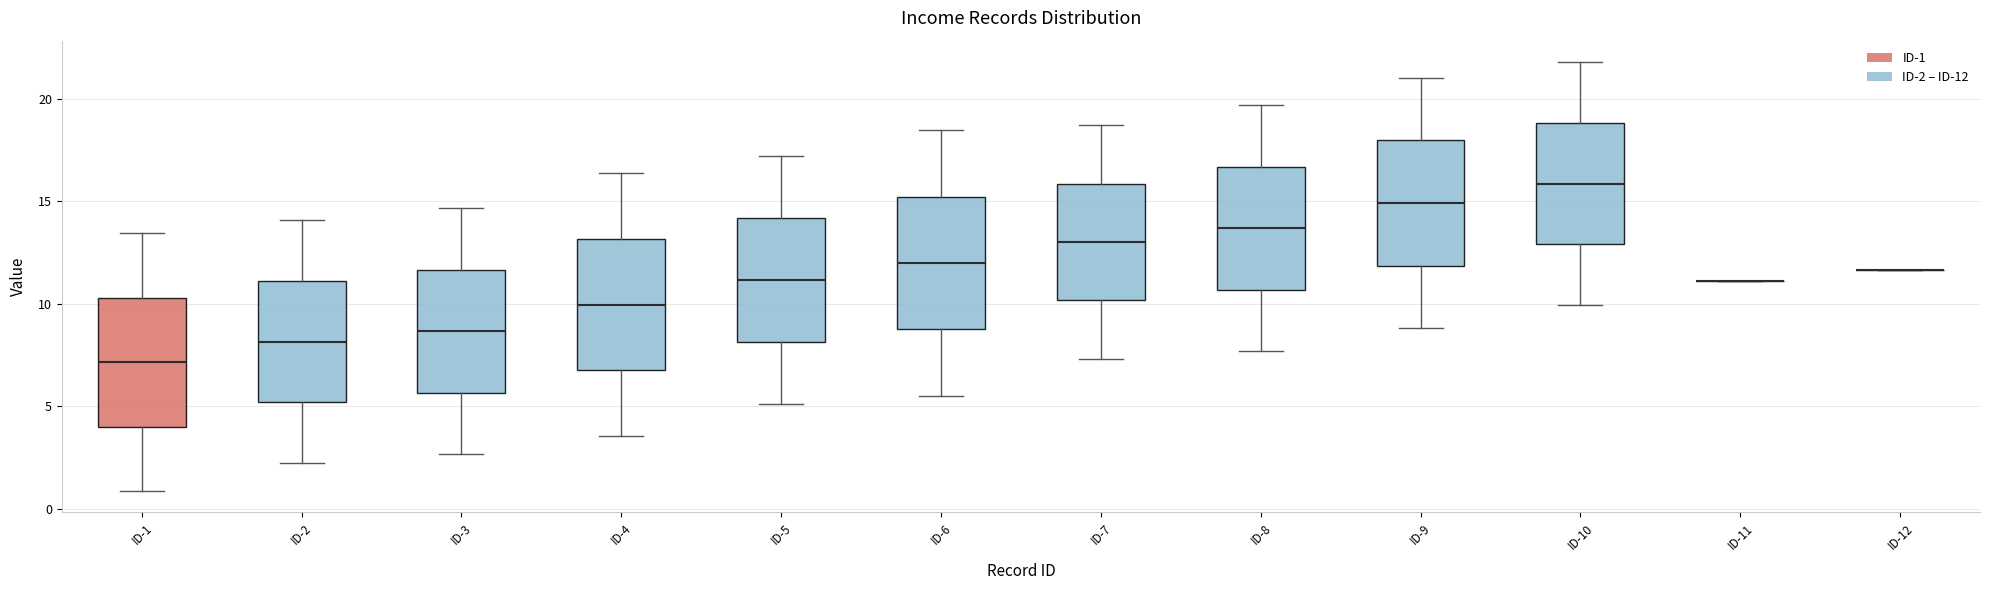

Reading left to right, read every box against the y-axis: the position of its median line, the range the box covers, and the ends of its whiskers. The values are not printed on the chart, so give them approximately, as read against the axis.

ID-1: median 7.0, box 4.0 to 10.5, whiskers 1.0 to 13.5
ID-2: median 8.0, box 5.0 to 11.0, whiskers 2.0 to 14.0
ID-3: median 8.5, box 5.5 to 11.5, whiskers 2.5 to 14.5
ID-4: median 10.0, box 7.0 to 13.0, whiskers 3.5 to 16.5
ID-5: median 11.0, box 8.0 to 14.0, whiskers 5.0 to 17.0
ID-6: median 12.0, box 9.0 to 15.0, whiskers 5.5 to 18.5
ID-7: median 13.0, box 10.0 to 16.0, whiskers 7.5 to 18.5
ID-8: median 13.5, box 10.5 to 16.5, whiskers 7.5 to 19.5
ID-9: median 15.0, box 12.0 to 18.0, whiskers 9.0 to 21.0
ID-10: median 16.0, box 13.0 to 19.0, whiskers 10.0 to 22.0
ID-11: box collapsed to a line at 11.0, whiskers 11.0 to 11.0
ID-12: box collapsed to a line at 11.5, whiskers 11.5 to 11.5